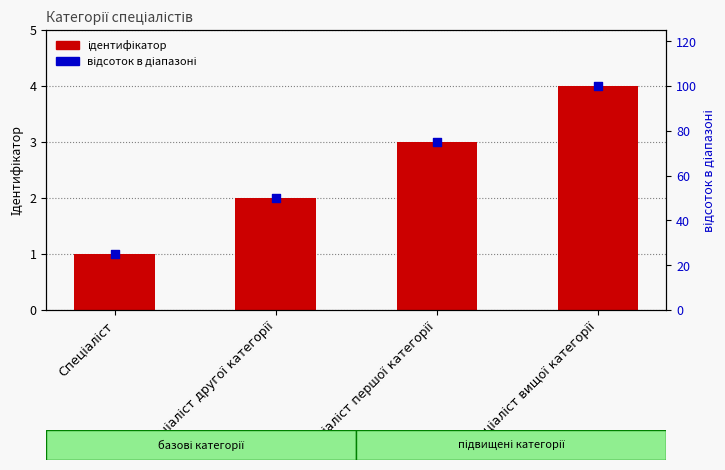

Which series has the largest total across all categories?

відсоток в діапазоні